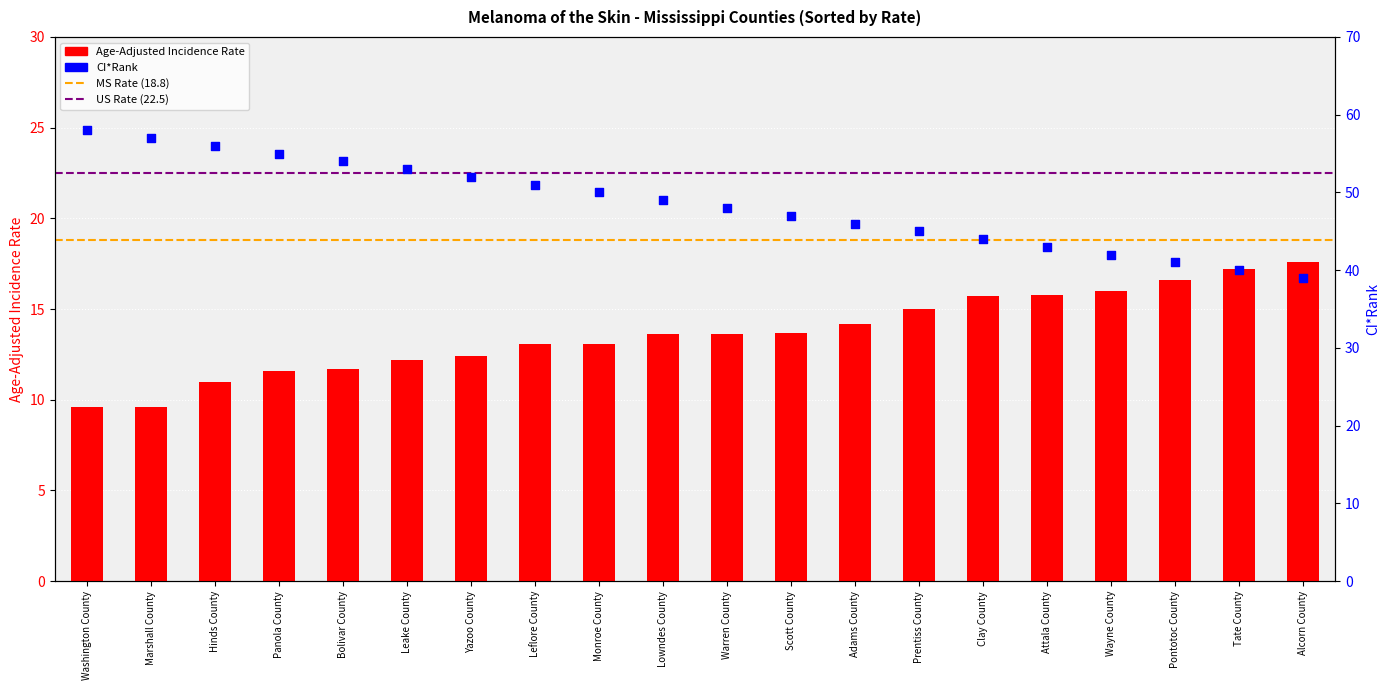

What is the change in value from Marshall County to Yazoo County?

+2.8